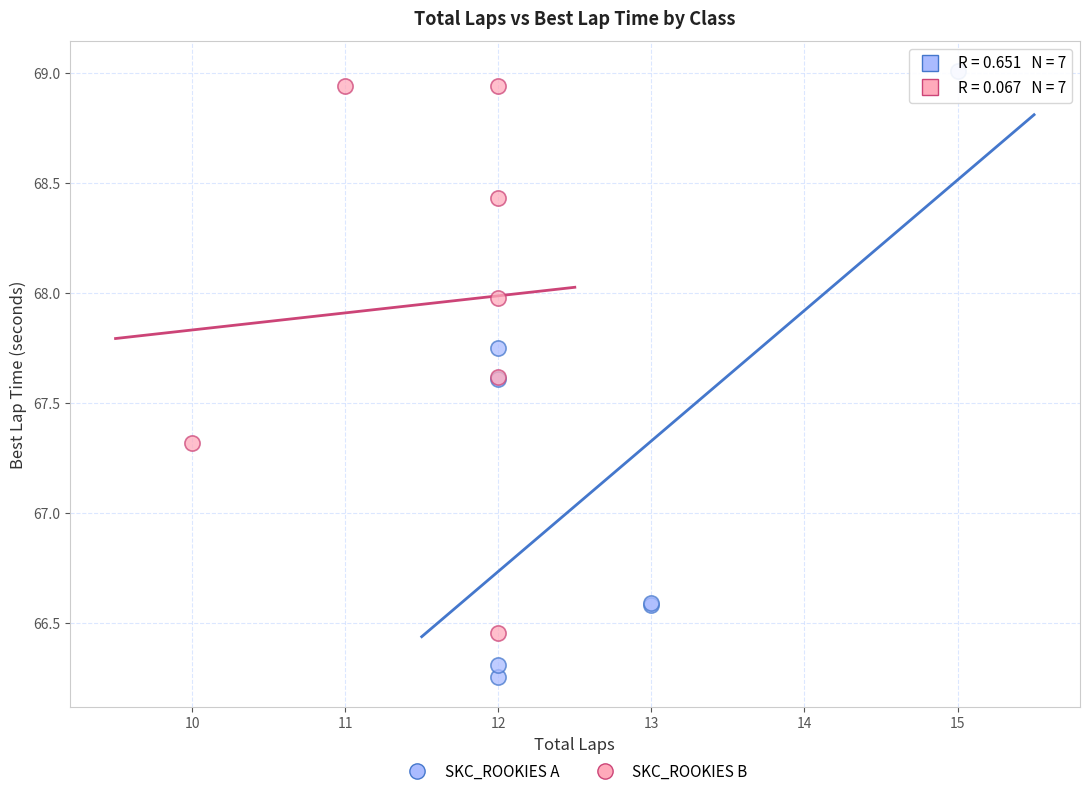

Which series reaches the minimum Y coordinate?

SKC_ROOKIES A